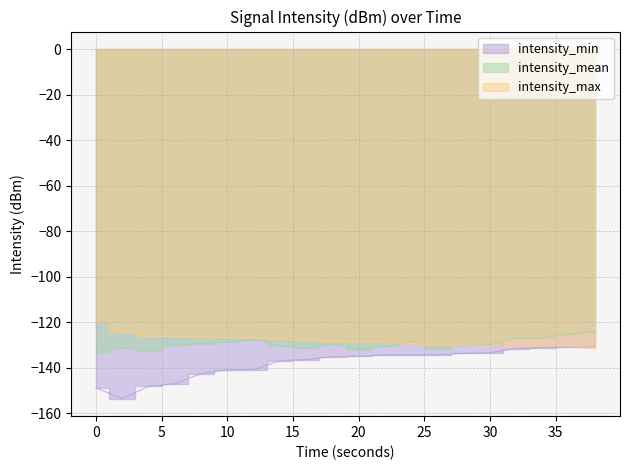

At which label is intensity_max closest to -125?

2